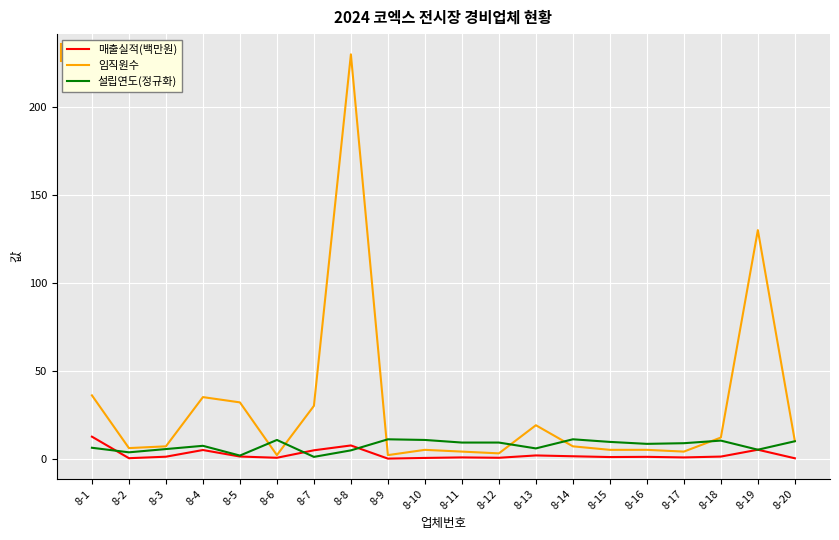

Is this an area chart (filled region under the line)?

No